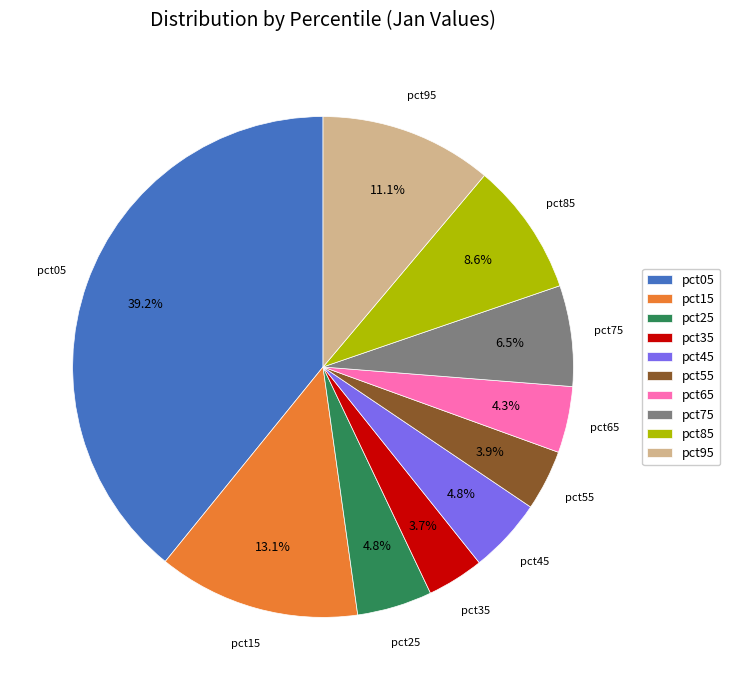

Which slice is the largest?

pct05